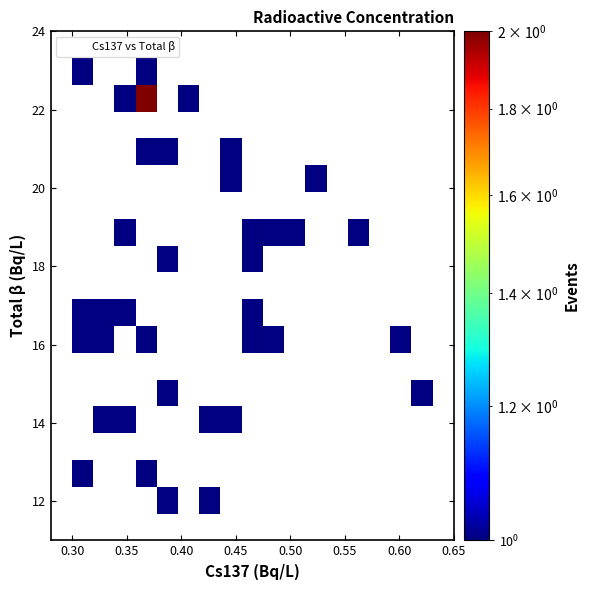

What is the range of Y values (max minus min)?

11